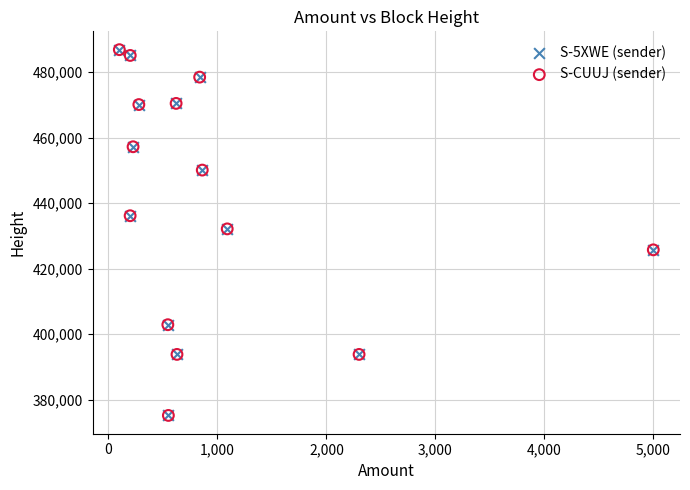

Which series has the largest Y range (max minus min)?

S-5XWE (sender)